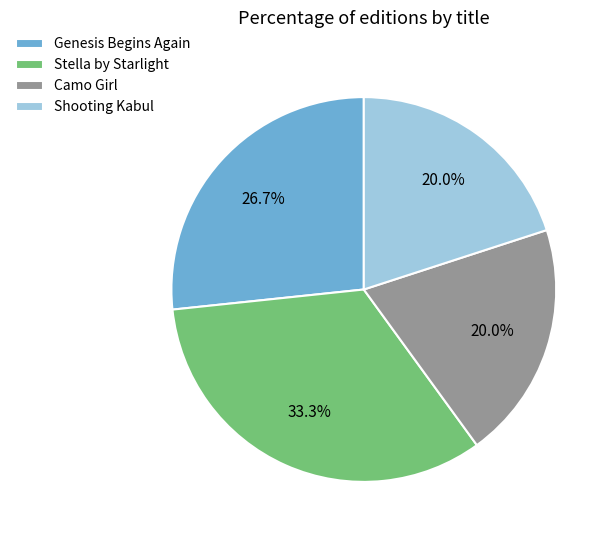

The Genesis Begins Again slice represents 27% of the pie. True or false?

True